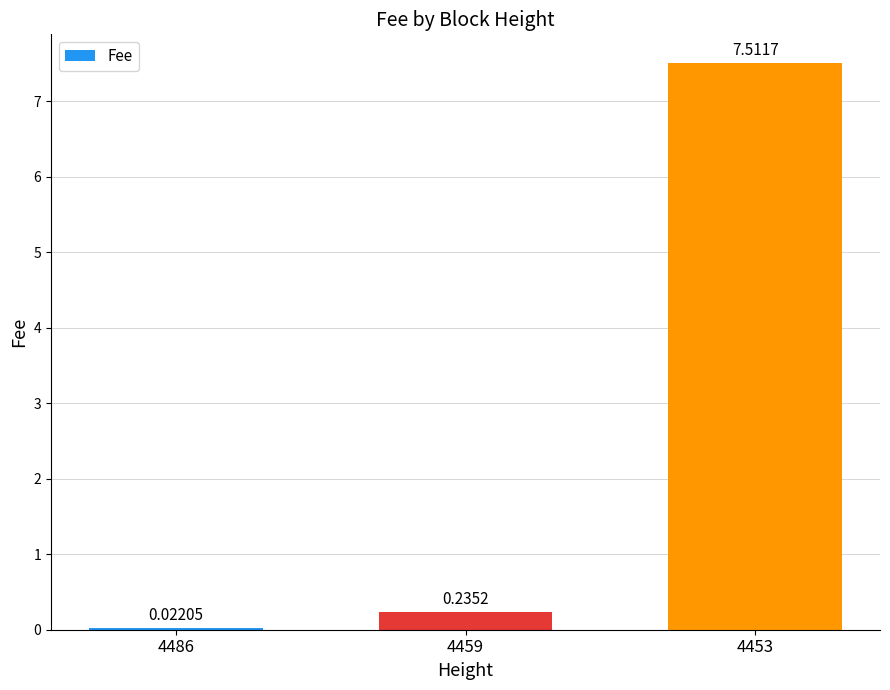

What is the sum of all values?

7.8